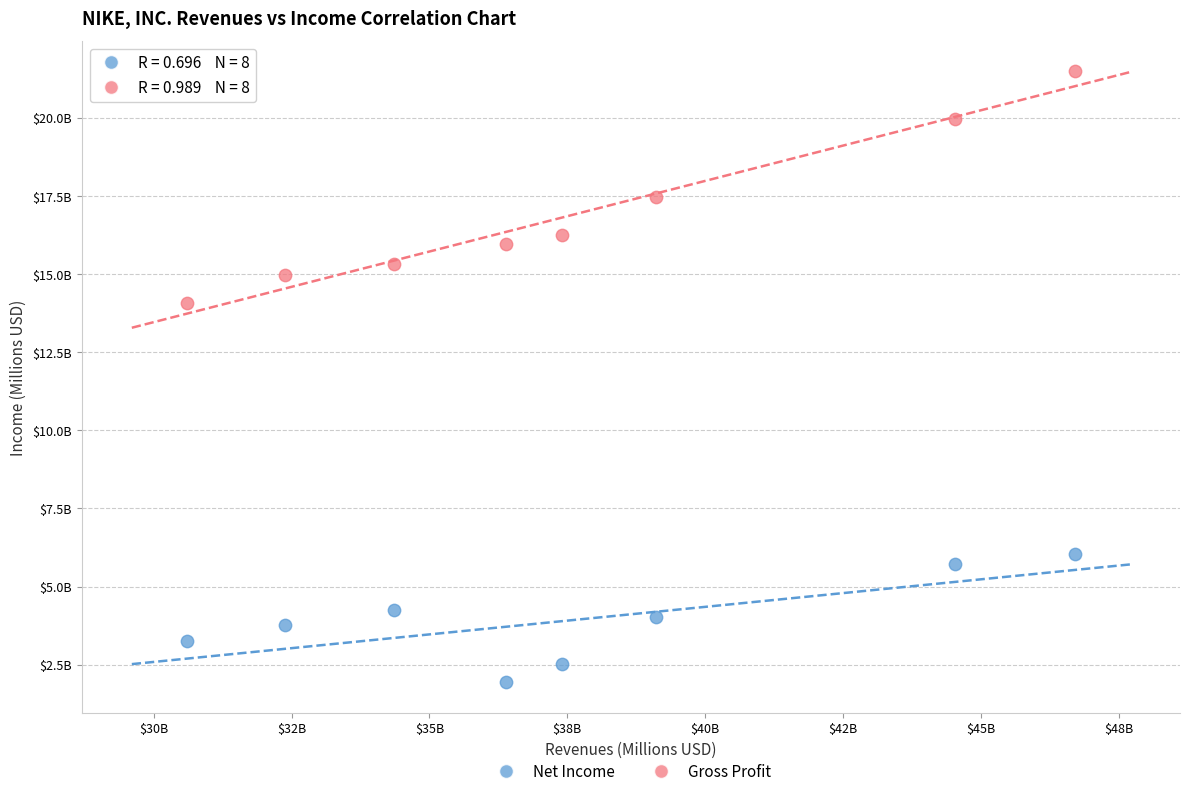

Which series reaches the minimum Y coordinate?

Net Income